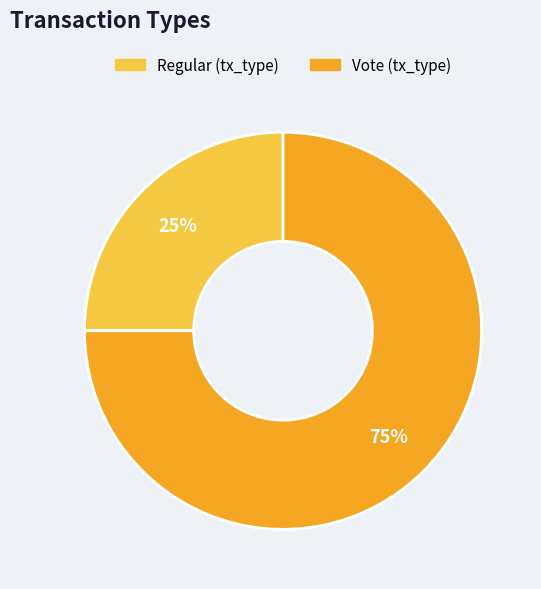

How many slices are in this pie chart?

2